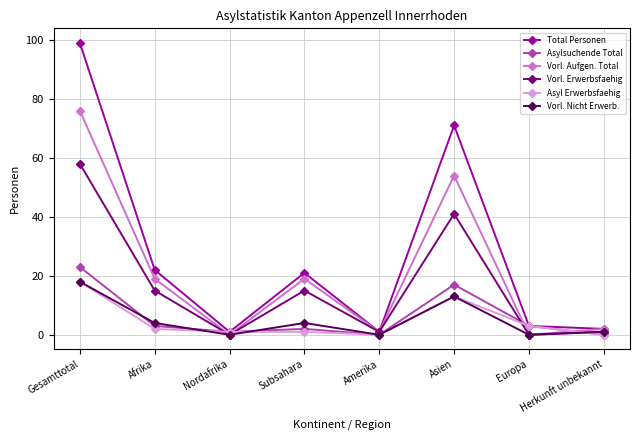

What is the sum of all Asylsuchende Total values?

49